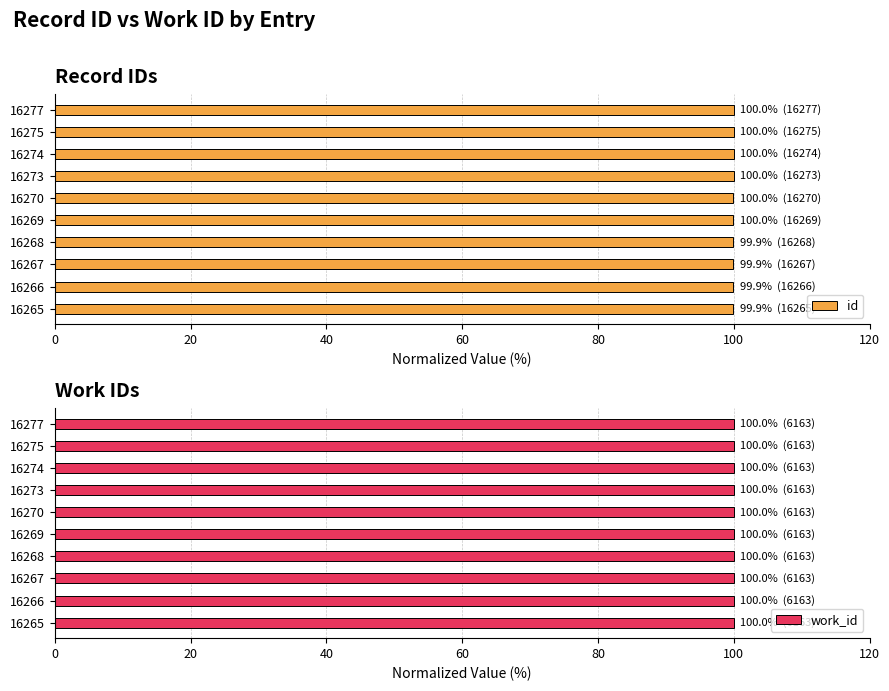

What is the sum of all id values?

999.6